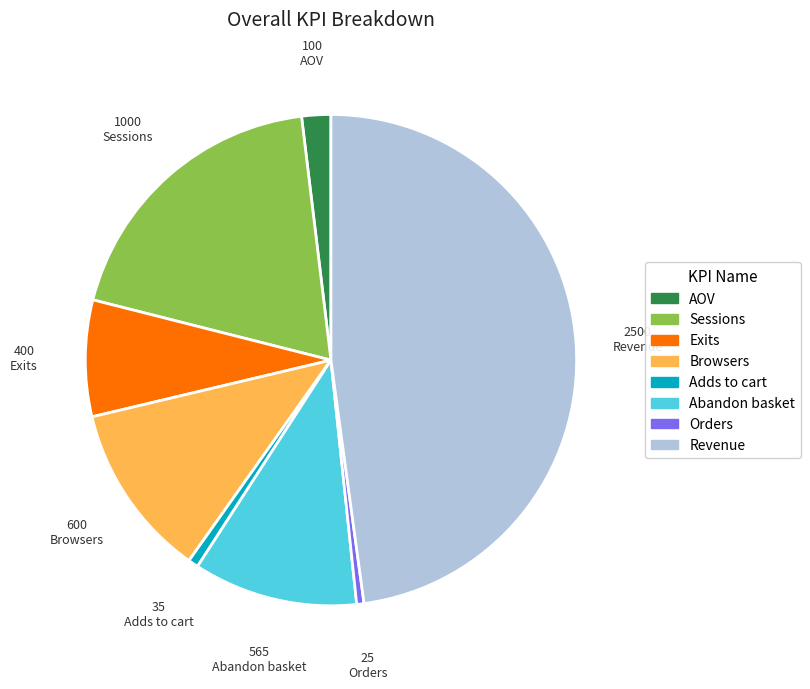

The Abandon basket slice represents 11% of the pie. True or false?

True